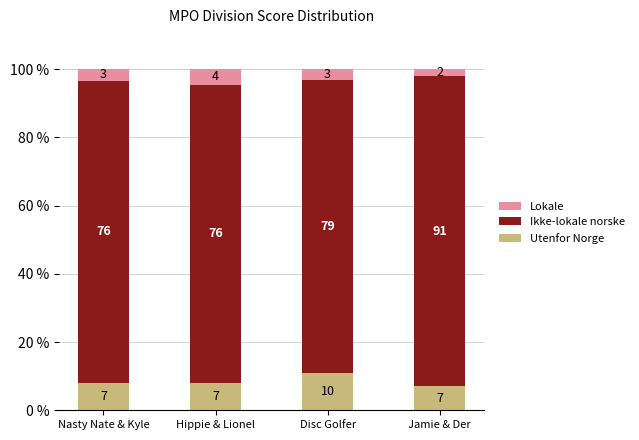

How many bars are there in total?

4